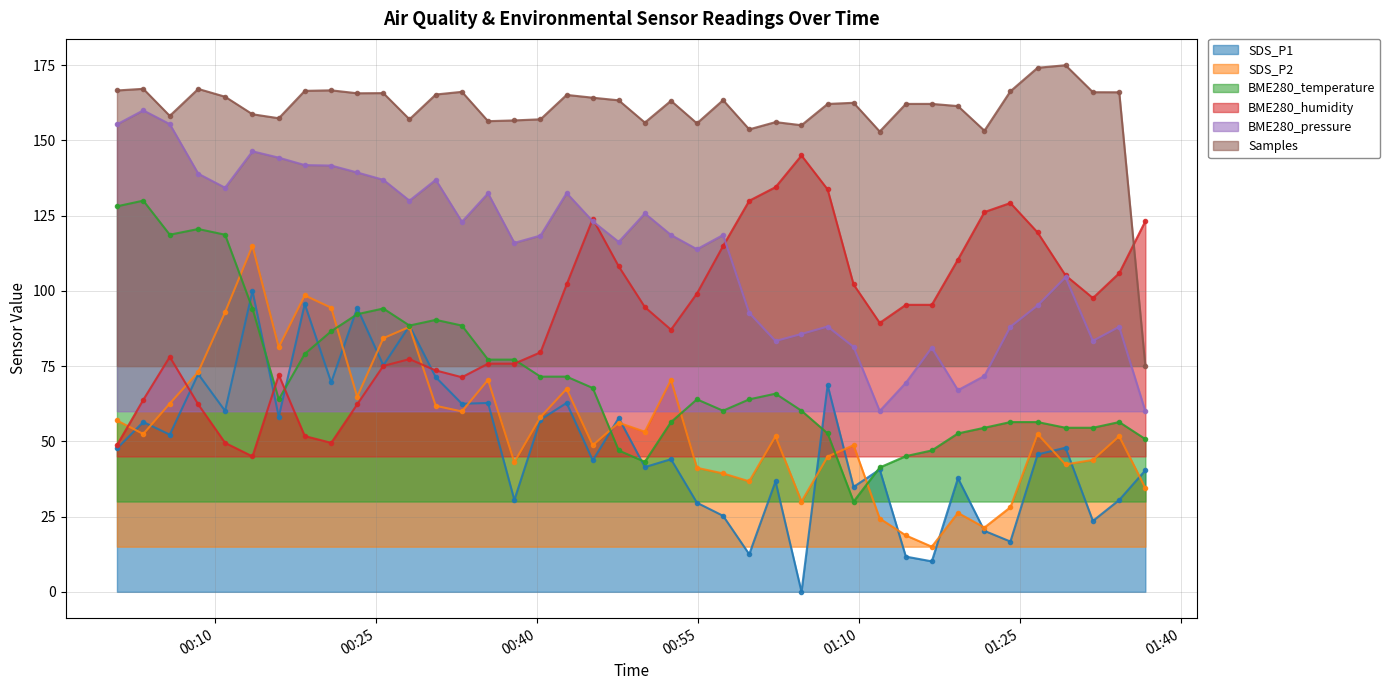

What is the average value of the SDS_P2 series?

55.1